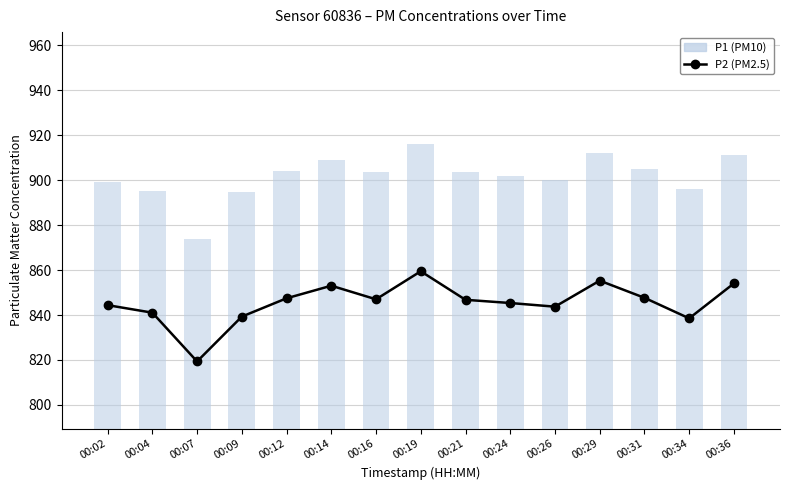

List the series in order of their peak value, highest first.

P1 (PM10), P2 (PM2.5)